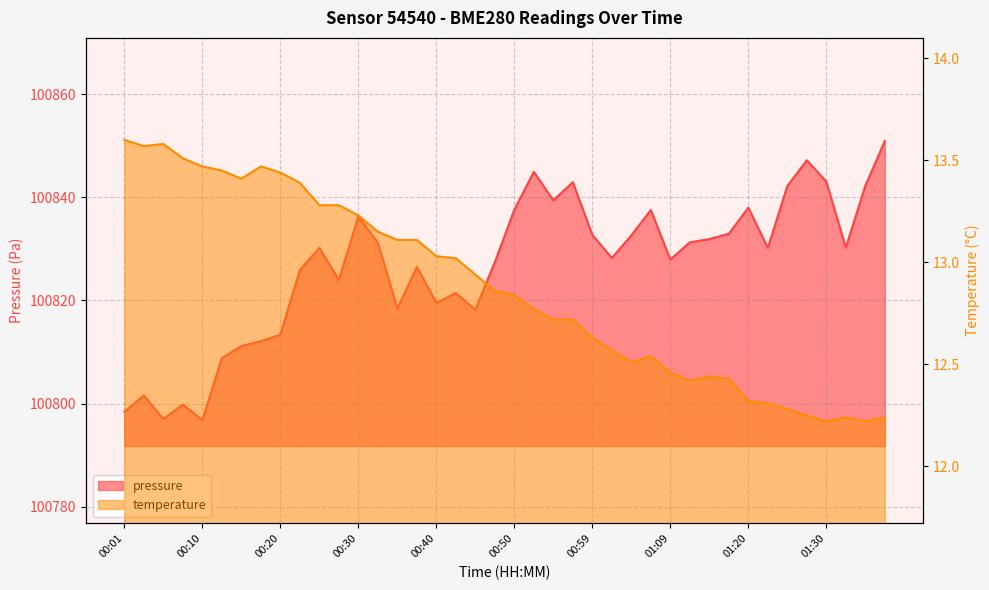

What is the difference between the second highest and second lowest values in the temperature series?

1.4